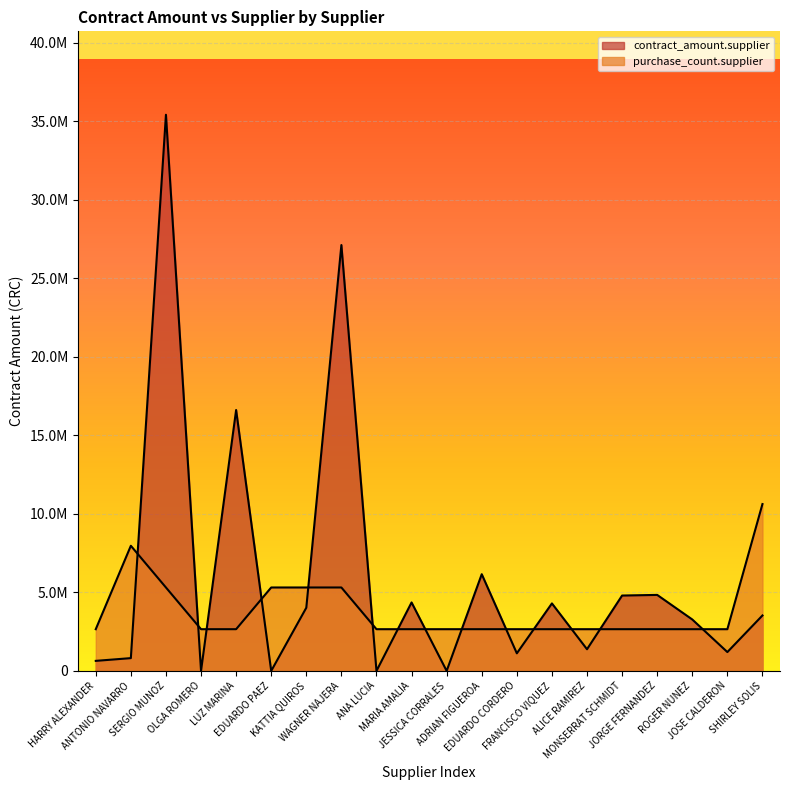

At which category does purchase_count.supplier reach its first local peak?

ANTONIO NAVARRO